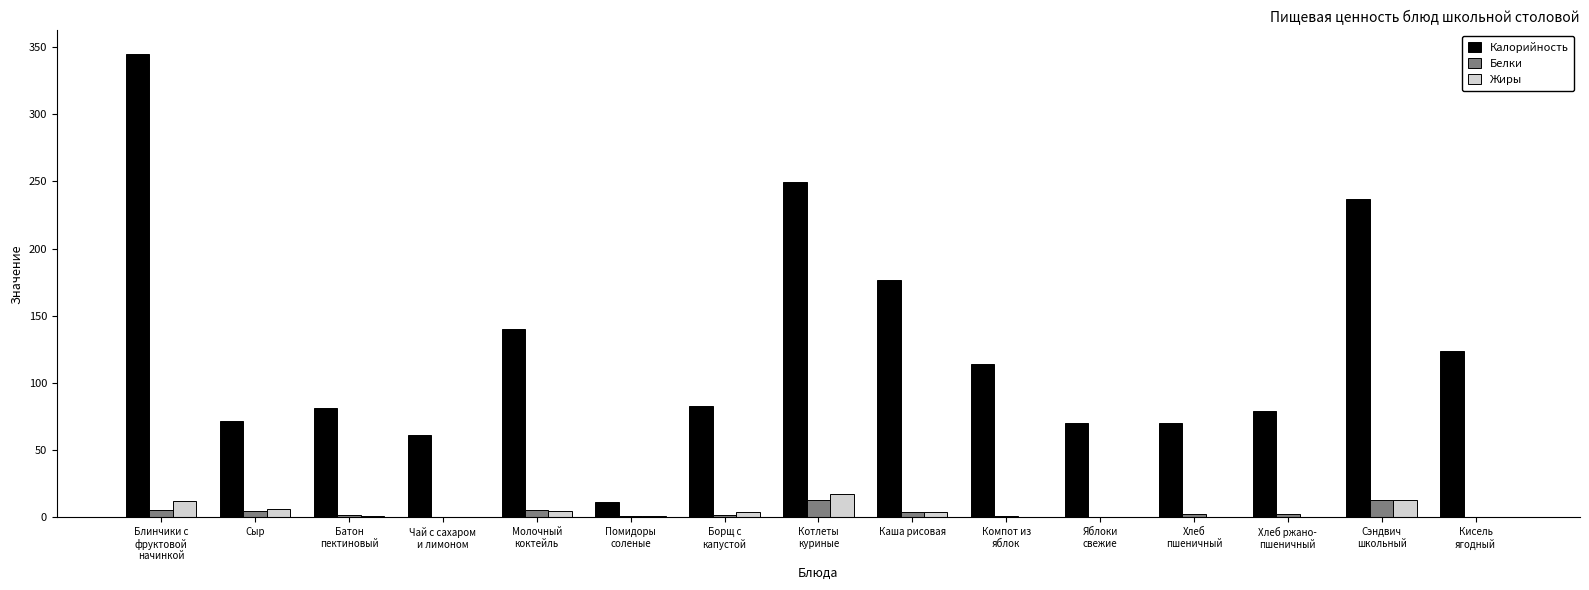

Which series has the largest total across all categories?

Калорийность